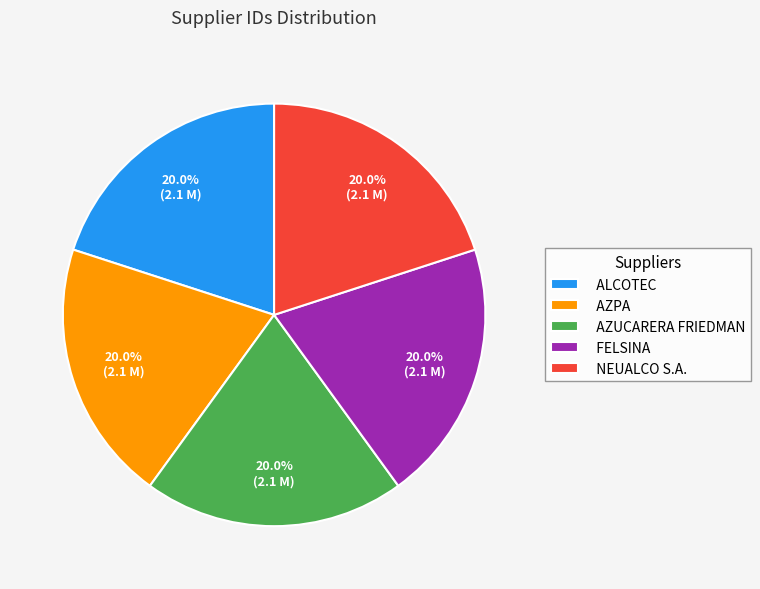

Approximately how many times larger is the value at FELSINA compared to NEUALCO S.A.?

1.0